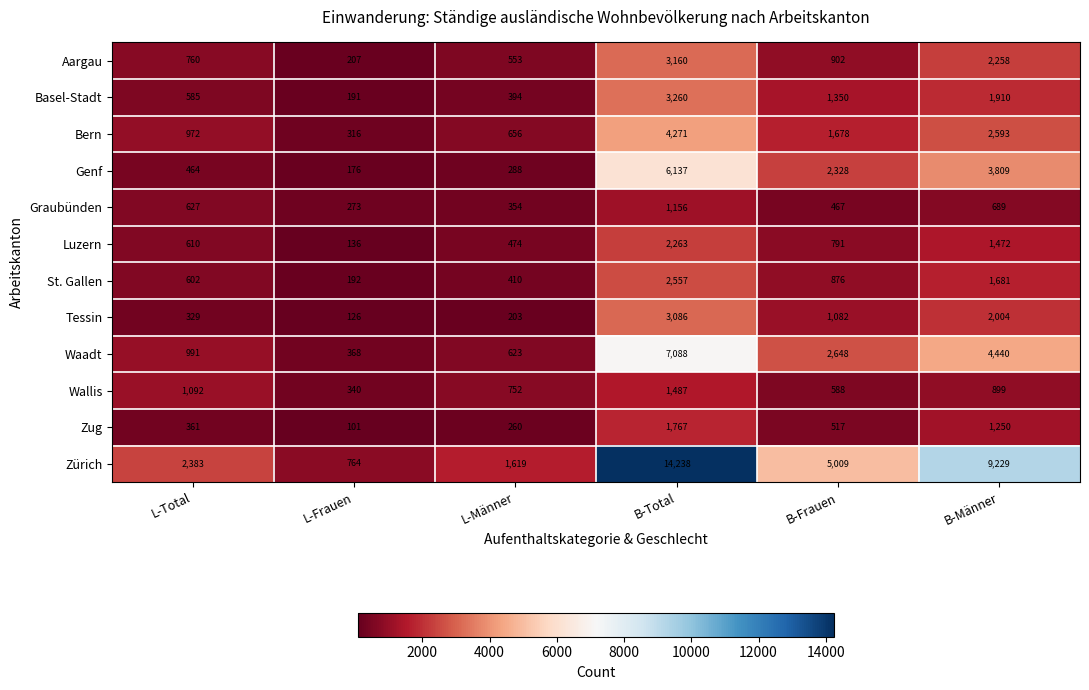

What is the sum of all Genf values?

13202